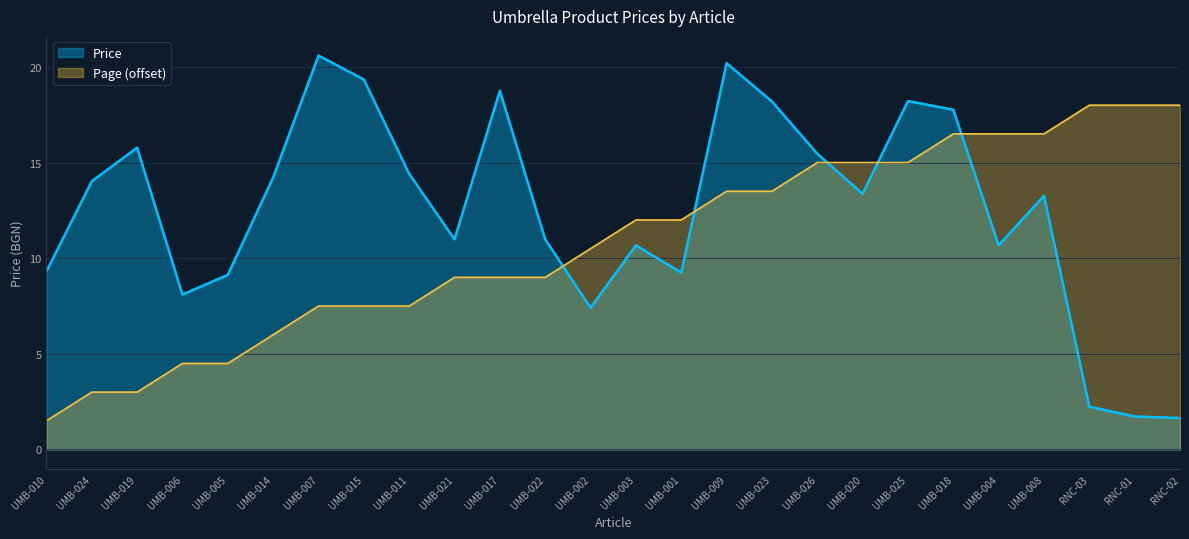

List the series in order of their peak value, lowest first.

Page (offset), Price